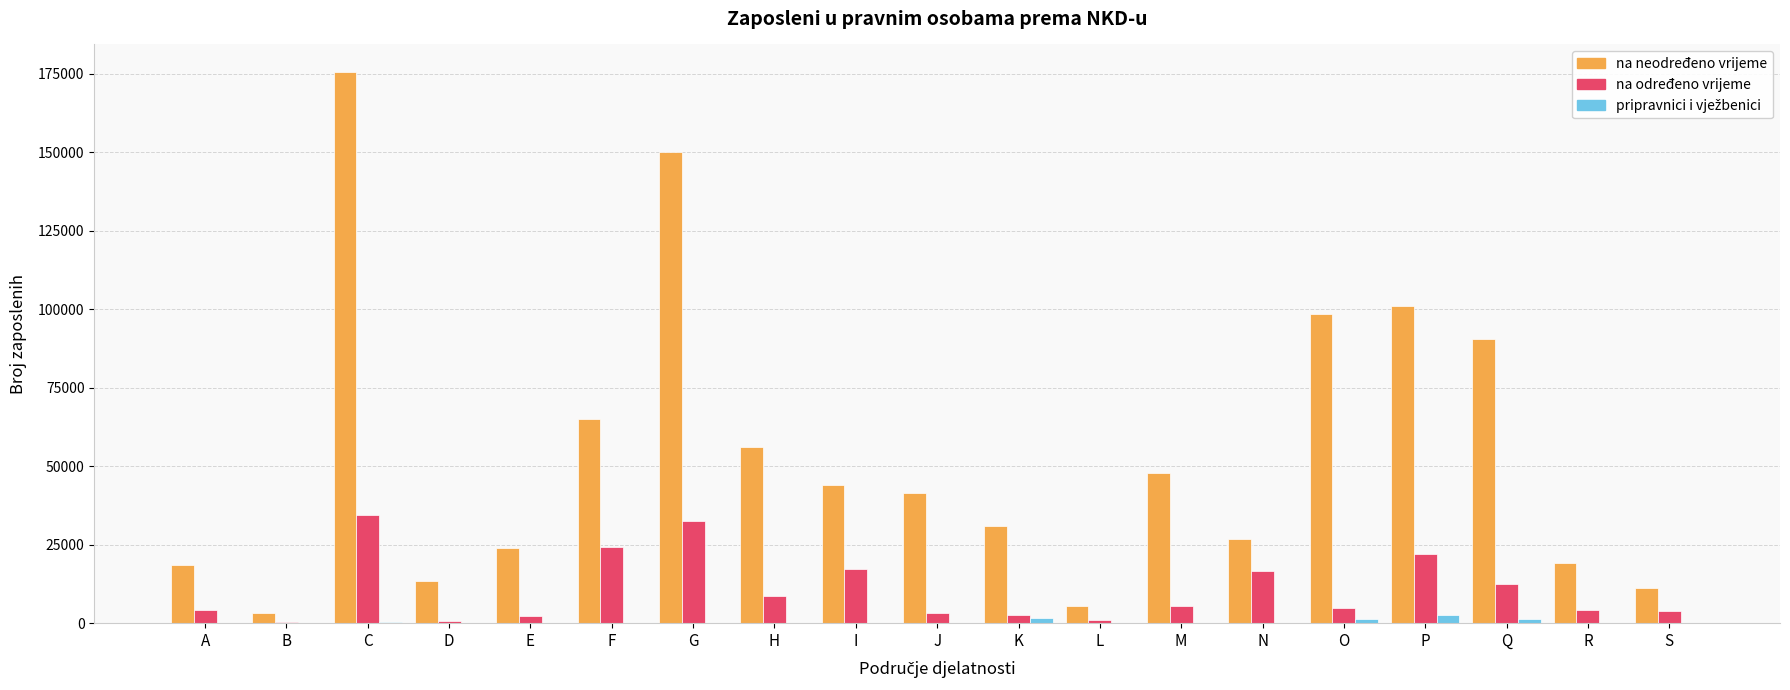

What is the sum of all na neodređeno vrijeme values?

1023203